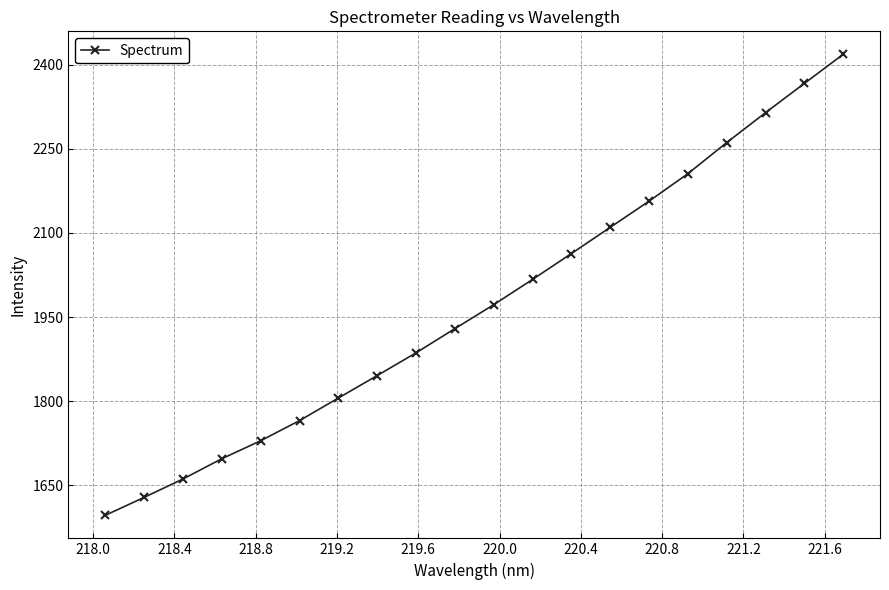

What is the smallest value displayed?

1596.3